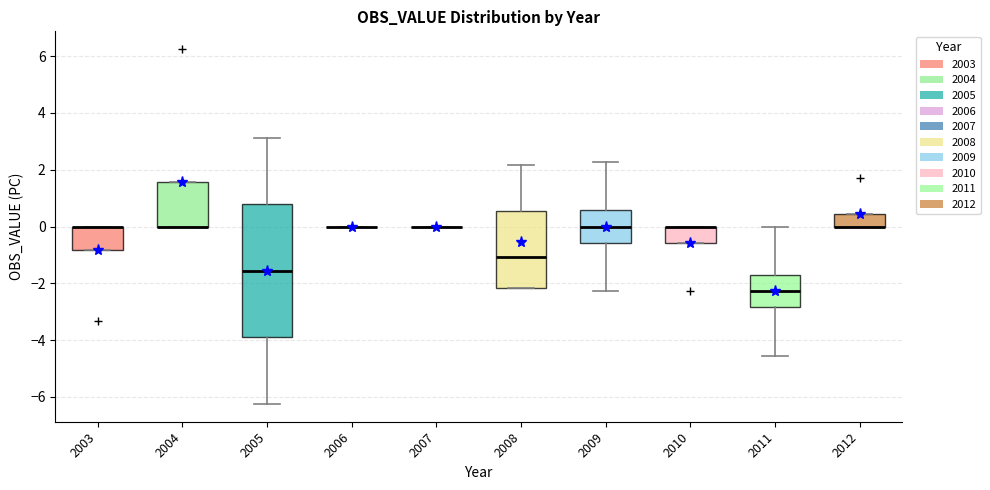

Which box is the tallest, from its lower edge to its upper edge?

2005